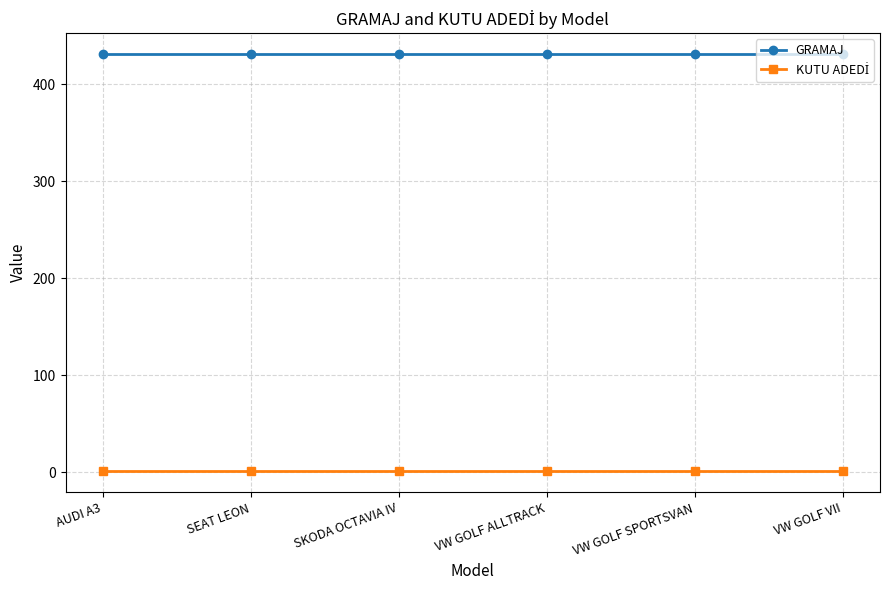

At how many categories does at least one series exceed 184?

6